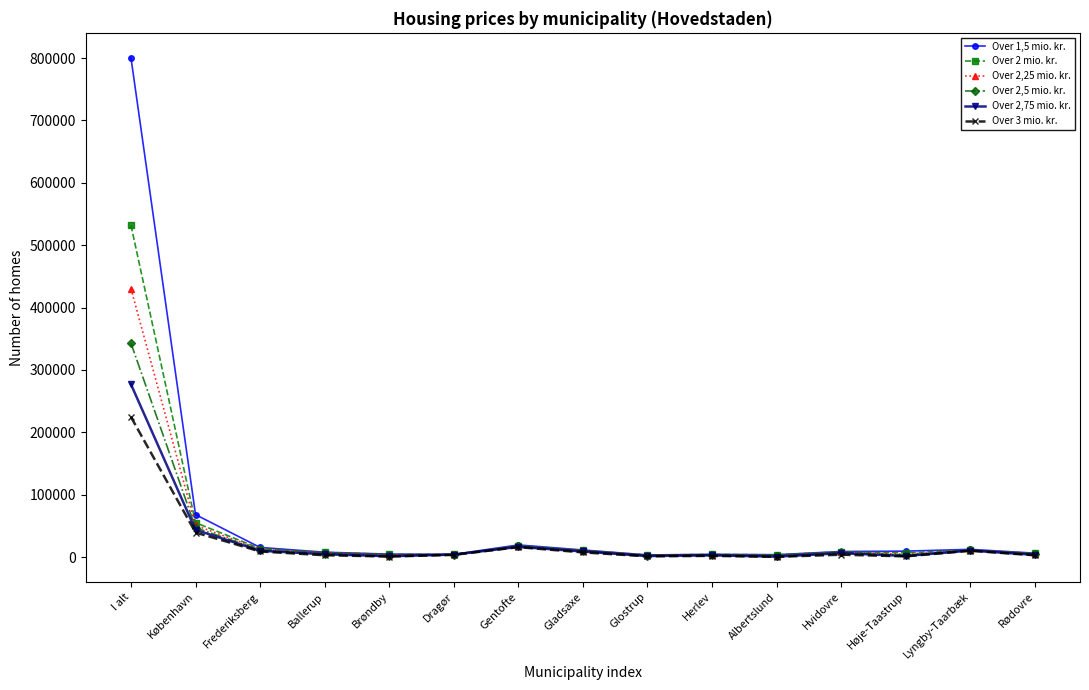

What is the approximate value of Over 2,5 mio. kr. at Hvidovre?

7383